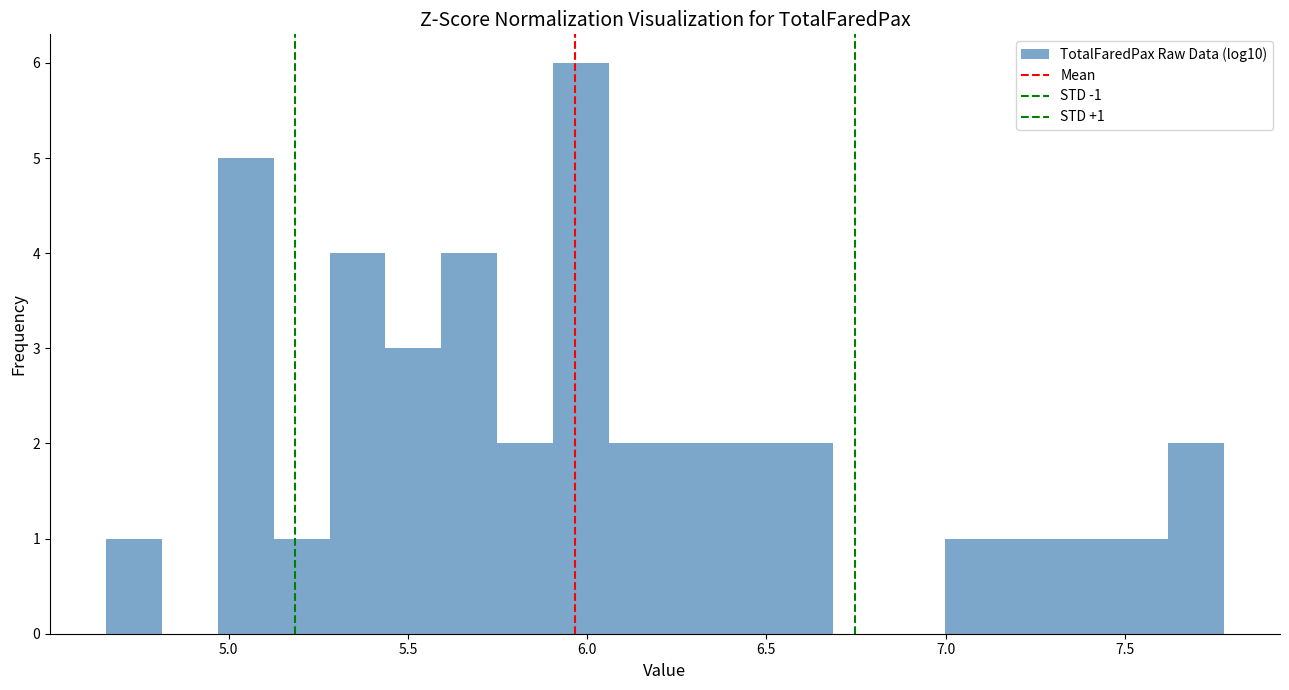

Read against the x-axis, roughly where is the centre of the tallest bar?

6.00